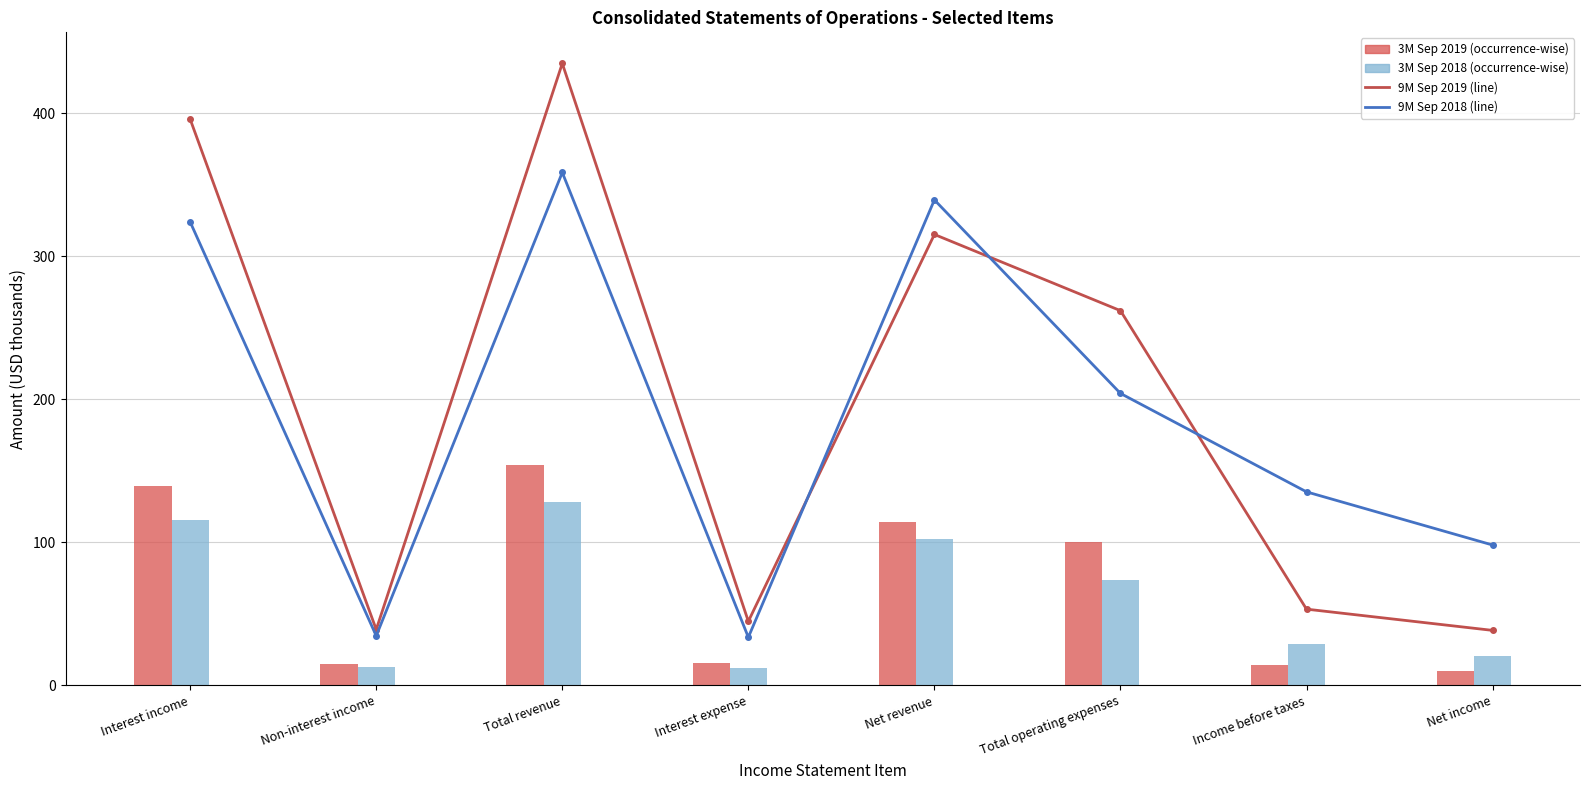

What position from the left is Net income?

8